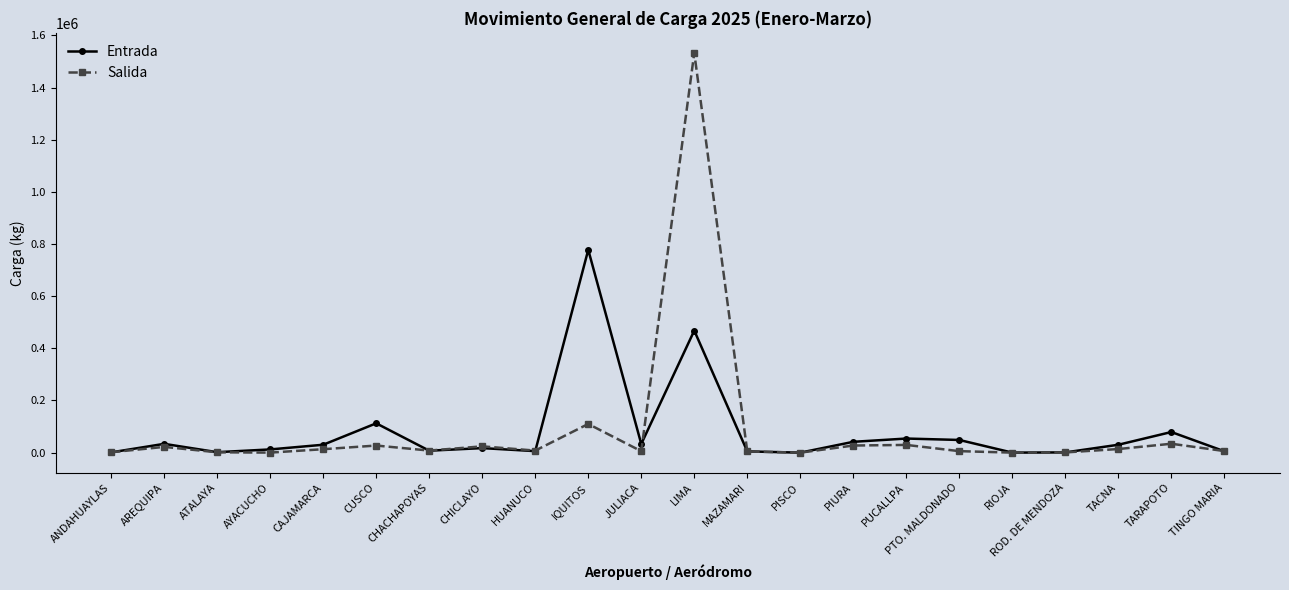

What is the label of the 11th point from the right?

LIMA